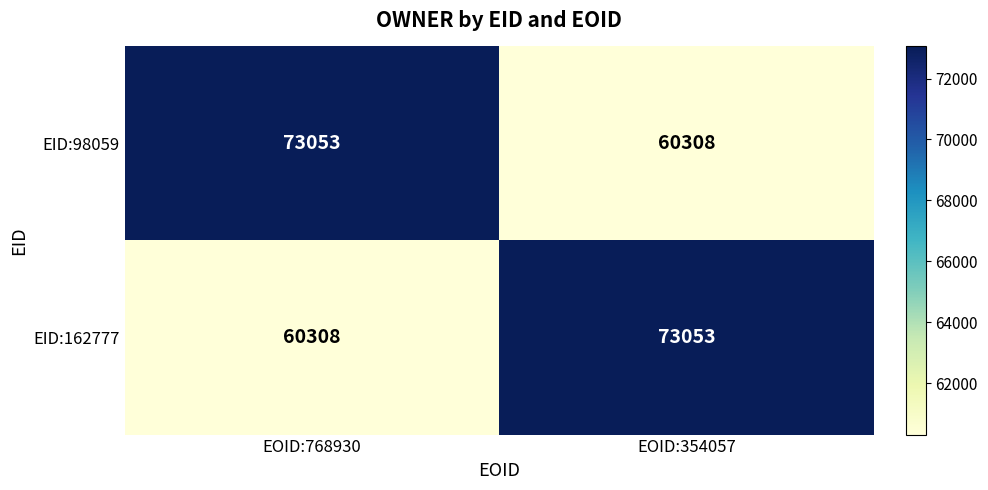

Reading left to right, transcribe all the data shown in this chart.

EID:98059: EOID:768930=73053	EOID:354057=60308
EID:162777: EOID:768930=60308	EOID:354057=73053